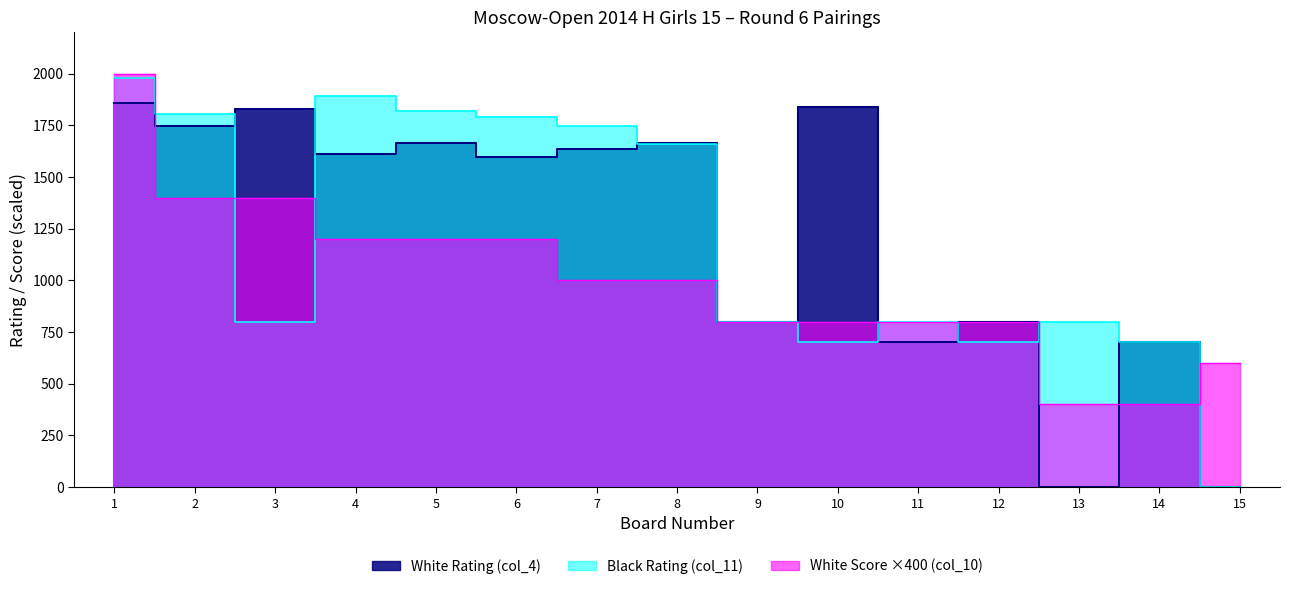

At which label does White Score (col_10) first exceed 1000?

1